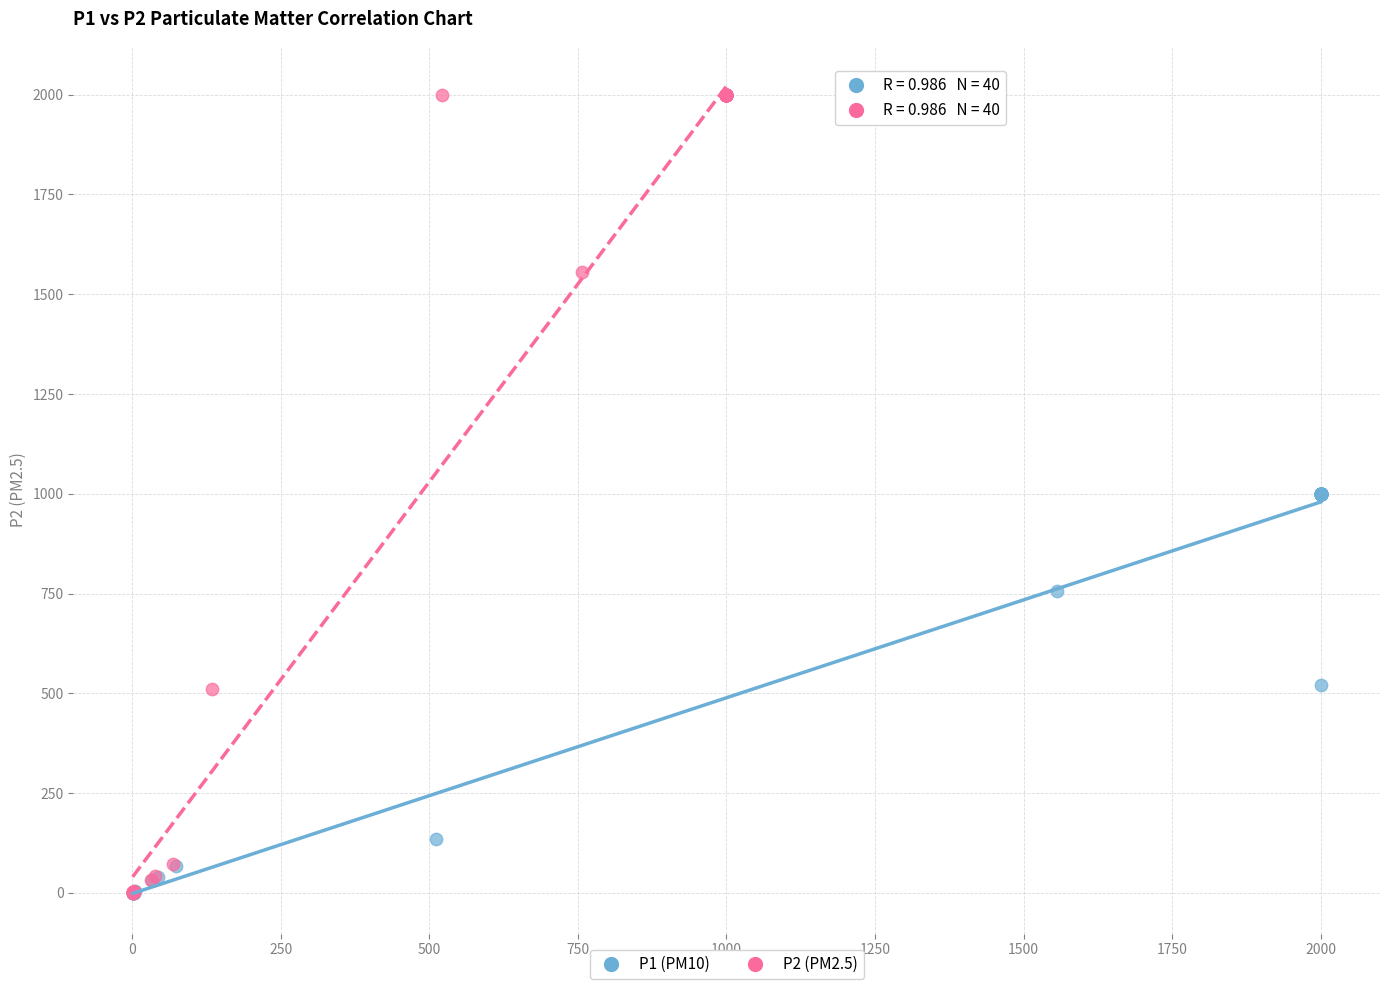

Which series contains the highest Y value?

P2 (PM2.5)